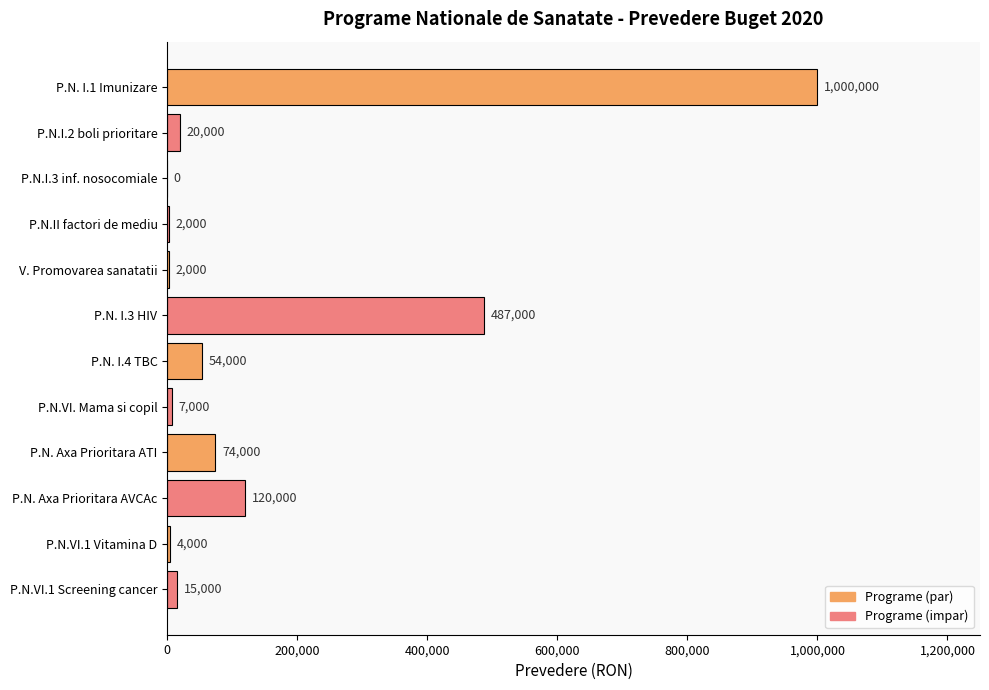

What is the greatest value displayed?

1000000